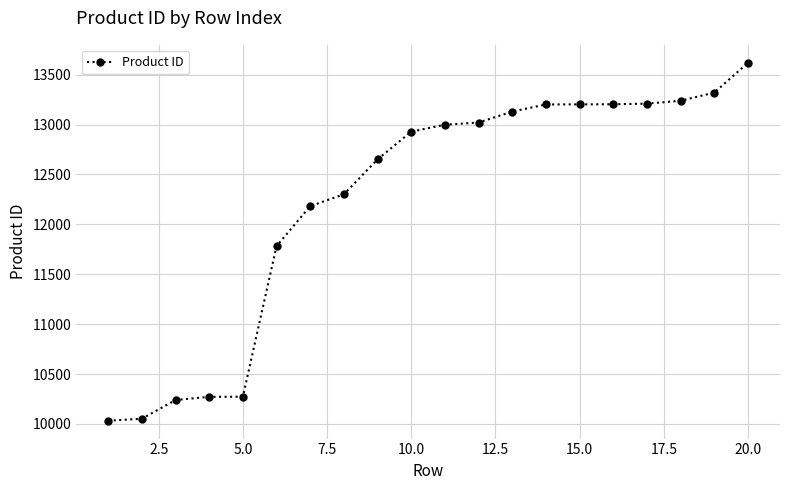

What is the value of the 5th point from the left?

10273